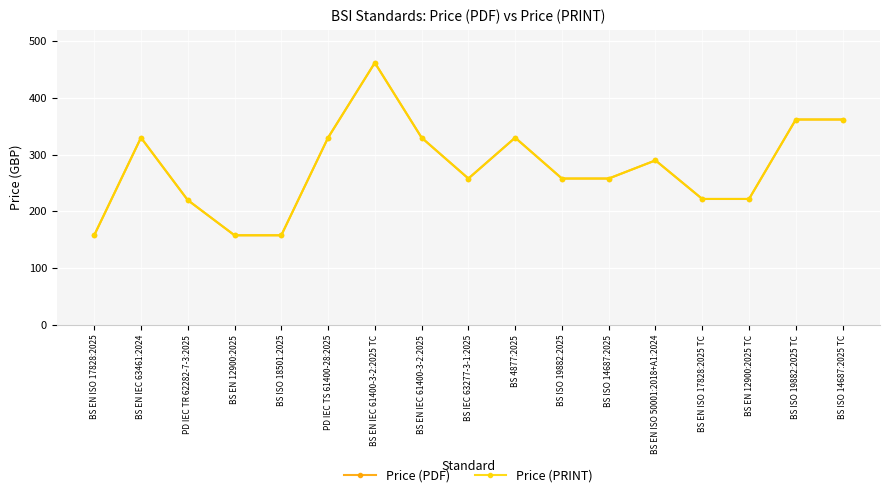

Reading right to left, list all the values displayed in this chart.

Price (PDF): BS ISO 14687:2025 TC=362	BS ISO 19882:2025 TC=362	BS EN 12900:2025 TC=222	BS EN ISO 17828:2025 TC=222	BS EN ISO 50001:2018+A1:2024=290	BS ISO 14687:2025=258	BS ISO 19882:2025=258	BS 4877:2025=330	BS IEC 63277-3-1:2025=258	BS EN IEC 61400-3-2:2025=330	BS EN IEC 61400-3-2:2025 TC=462	PD IEC TS 61400-28:2025=330	BS ISO 18501:2025=158	BS EN 12900:2025=158	PD IEC TR 62282-7-3:2025=220	BS EN IEC 63461:2024=330	BS EN ISO 17828:2025=158
Price (PRINT): BS ISO 14687:2025 TC=362	BS ISO 19882:2025 TC=362	BS EN 12900:2025 TC=222	BS EN ISO 17828:2025 TC=222	BS EN ISO 50001:2018+A1:2024=290	BS ISO 14687:2025=258	BS ISO 19882:2025=258	BS 4877:2025=330	BS IEC 63277-3-1:2025=258	BS EN IEC 61400-3-2:2025=330	BS EN IEC 61400-3-2:2025 TC=462	PD IEC TS 61400-28:2025=330	BS ISO 18501:2025=158	BS EN 12900:2025=158	PD IEC TR 62282-7-3:2025=220	BS EN IEC 63461:2024=330	BS EN ISO 17828:2025=158